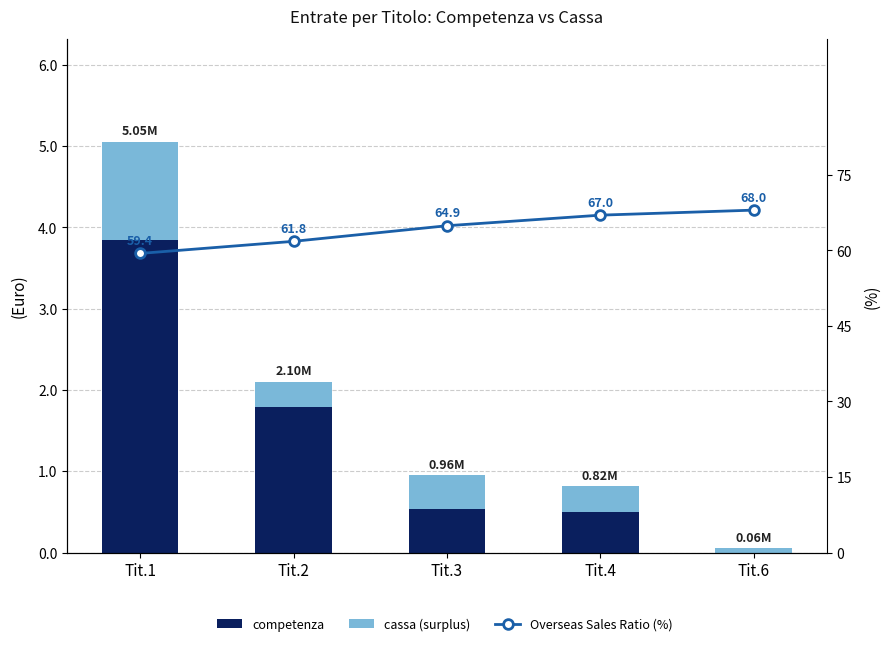

How many data points in Overseas Sales Ratio (%) are above 64?

3